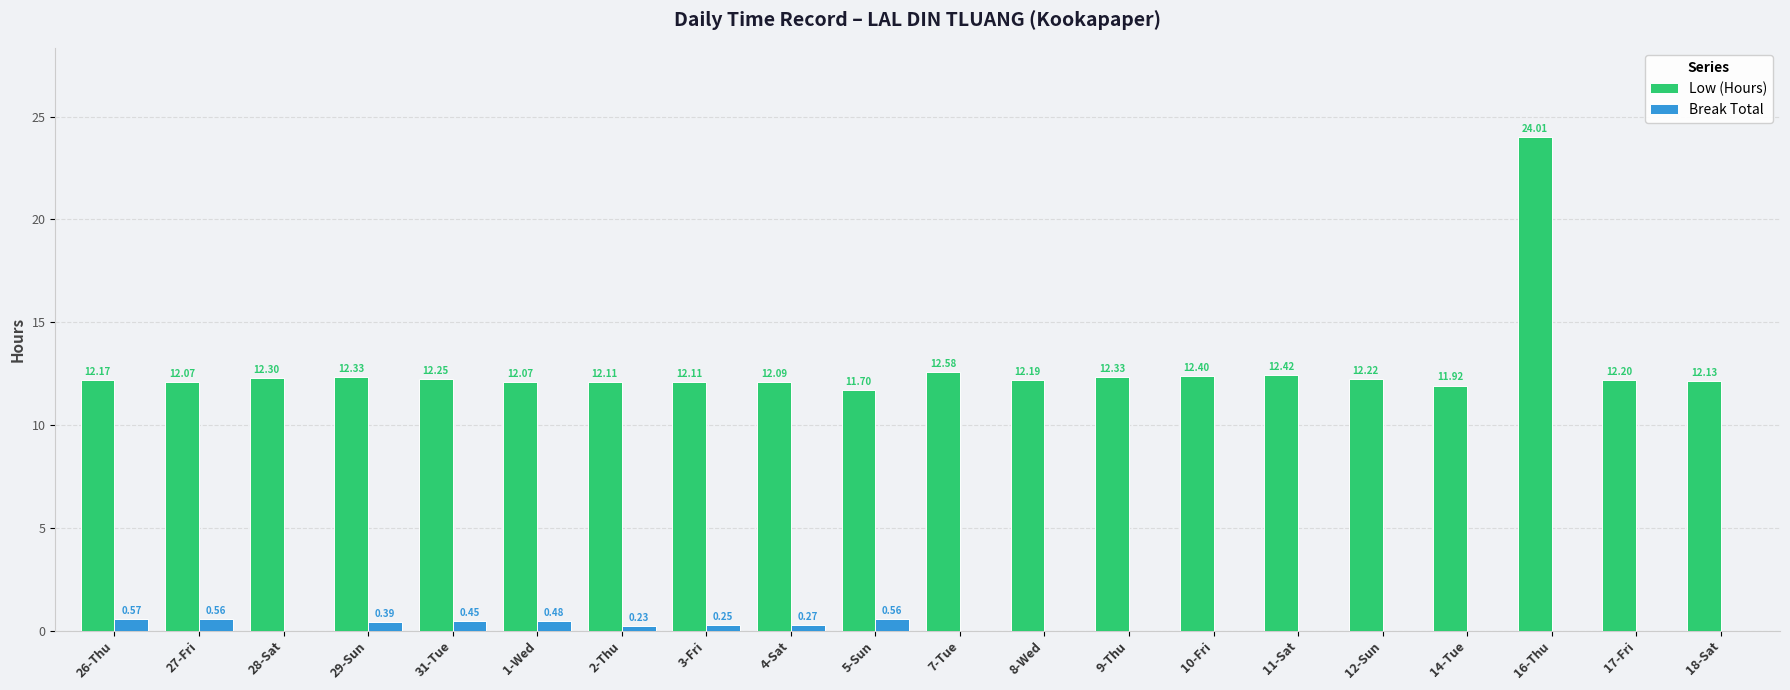

Which series has the largest total across all categories?

Low (Hours)